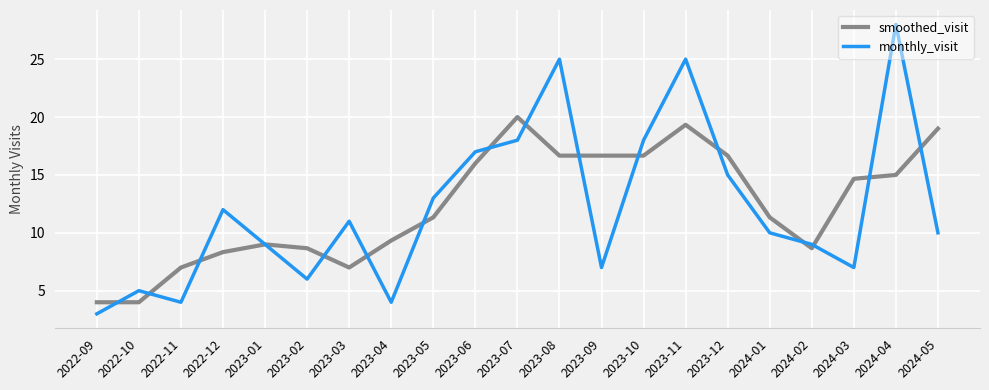

Which series changed the most between 2023-10 and 2024-05?

monthly_visit